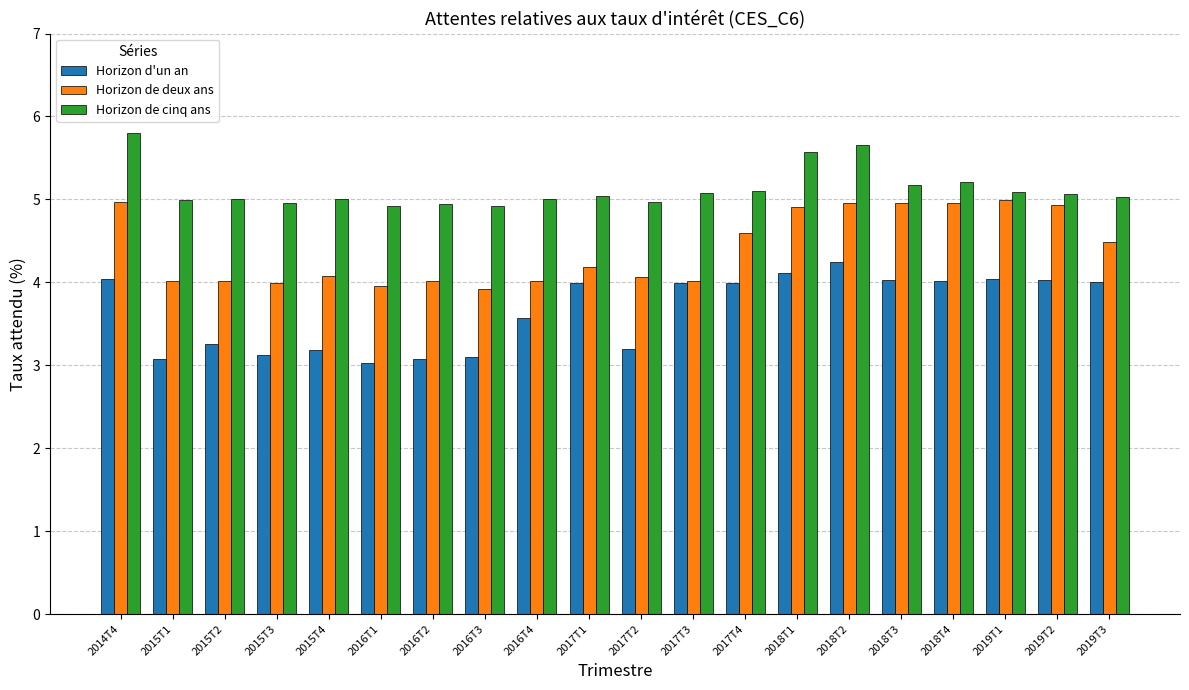

The value of Horizon d'un an at 2018T3 is 1.6. True or false?

False